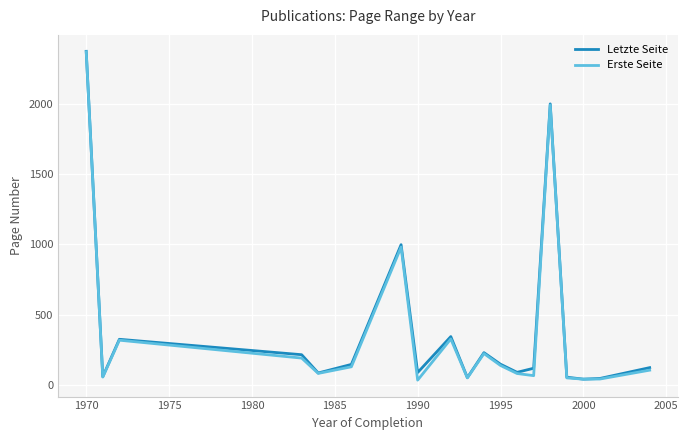

In Letzte Seite, how many points are higher than both neighbors (excluding endpoints)?

5